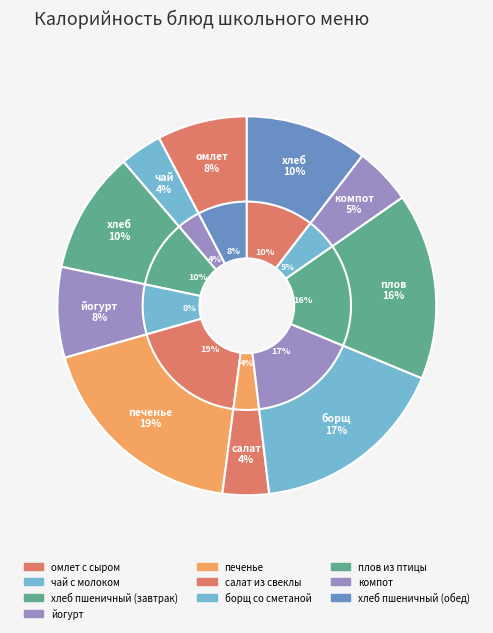

Combined, what portion of the pie is компот and омлет с сыром?

12.6%